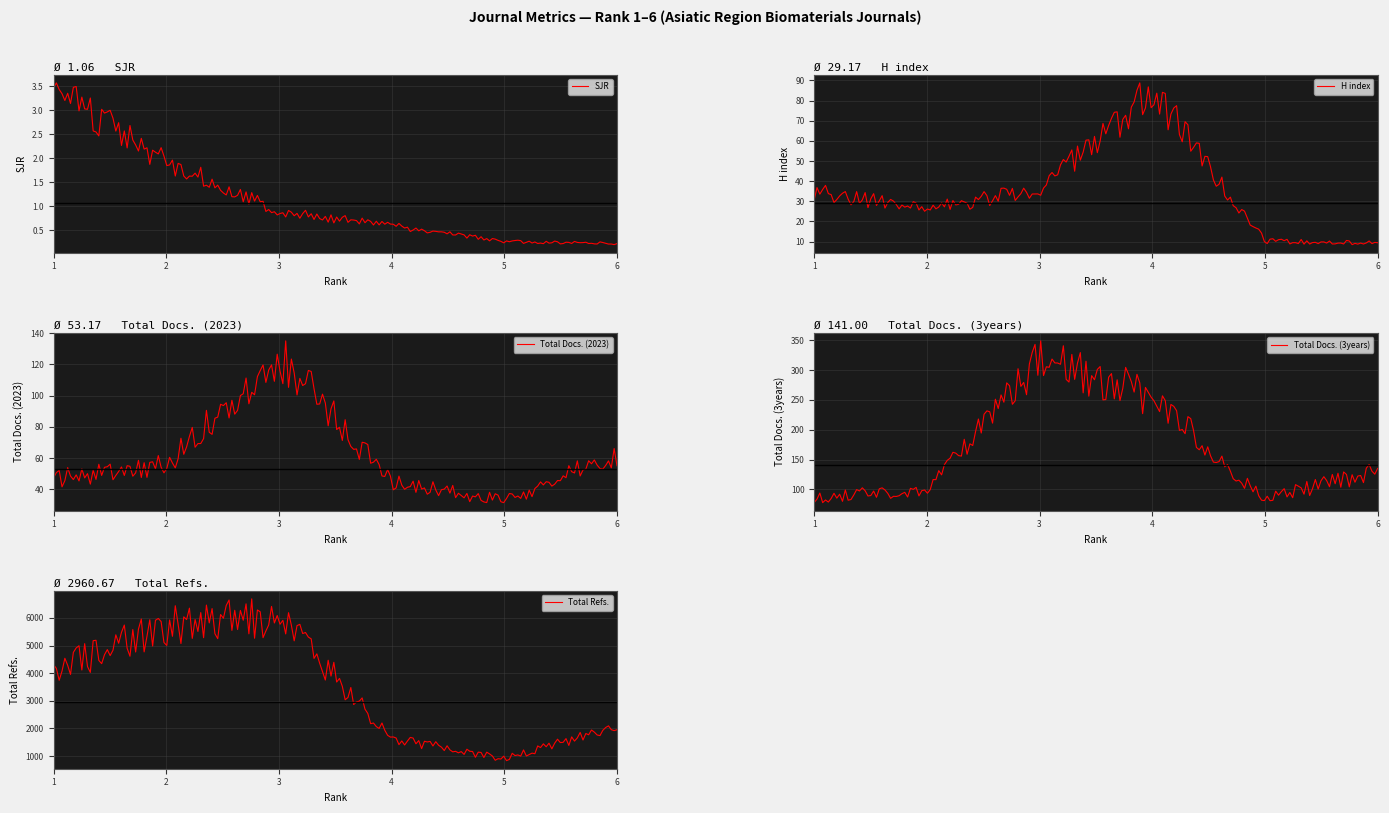

Reading left to right, transcribe all the data shown in this chart.

SJR: 3.0	1.7	0.8	0.5	0.2	0.2
H index: 30.0	23.0	31.0	74.0	9.0	8.0
Total Docs. (2023): 41.0	48.0	109.0	39.0	28.0	54.0
Total Docs. (3years): 77.0	83.0	278.0	222.0	73.0	113.0
Total Refs.: 3537.0	4945.0	5257.0	1441.0	782.0	1802.0